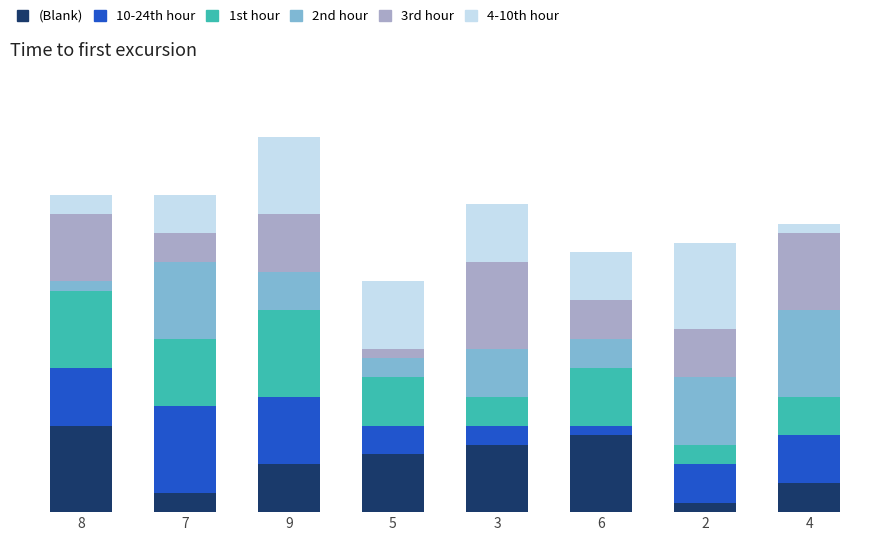

Are the bars grouped side by side (vs. stacked)?

No